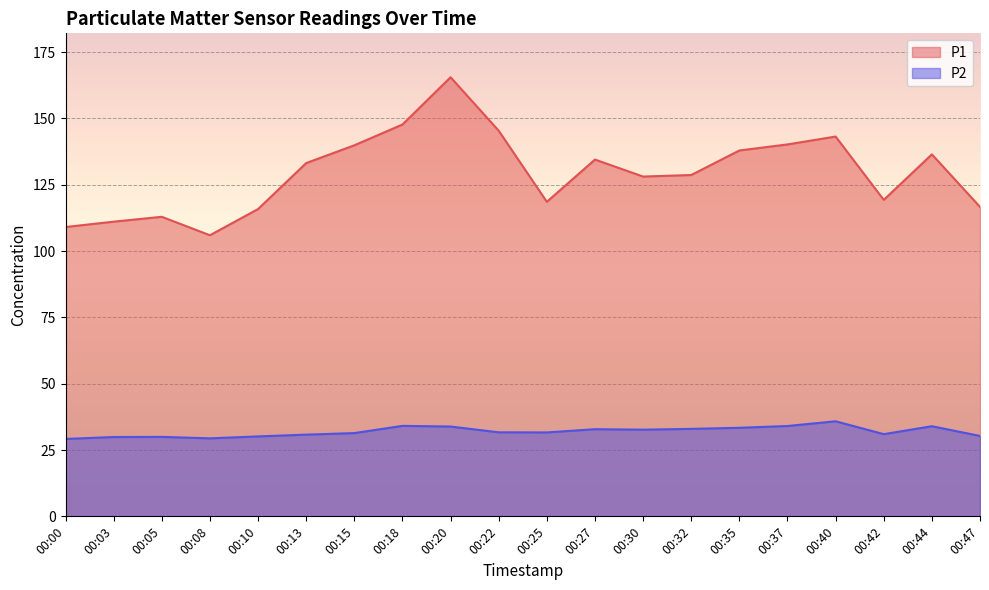

How many categories are shown in the chart?

20